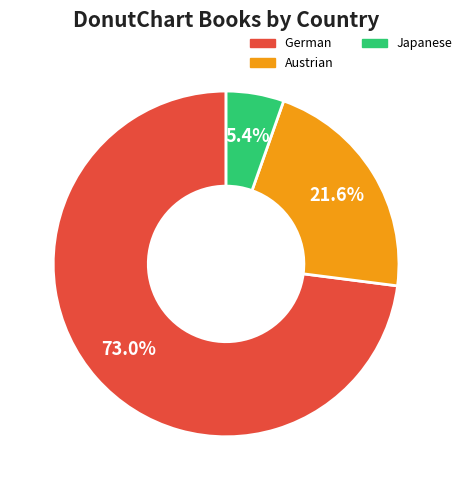

Does any single category account for the majority?

Yes